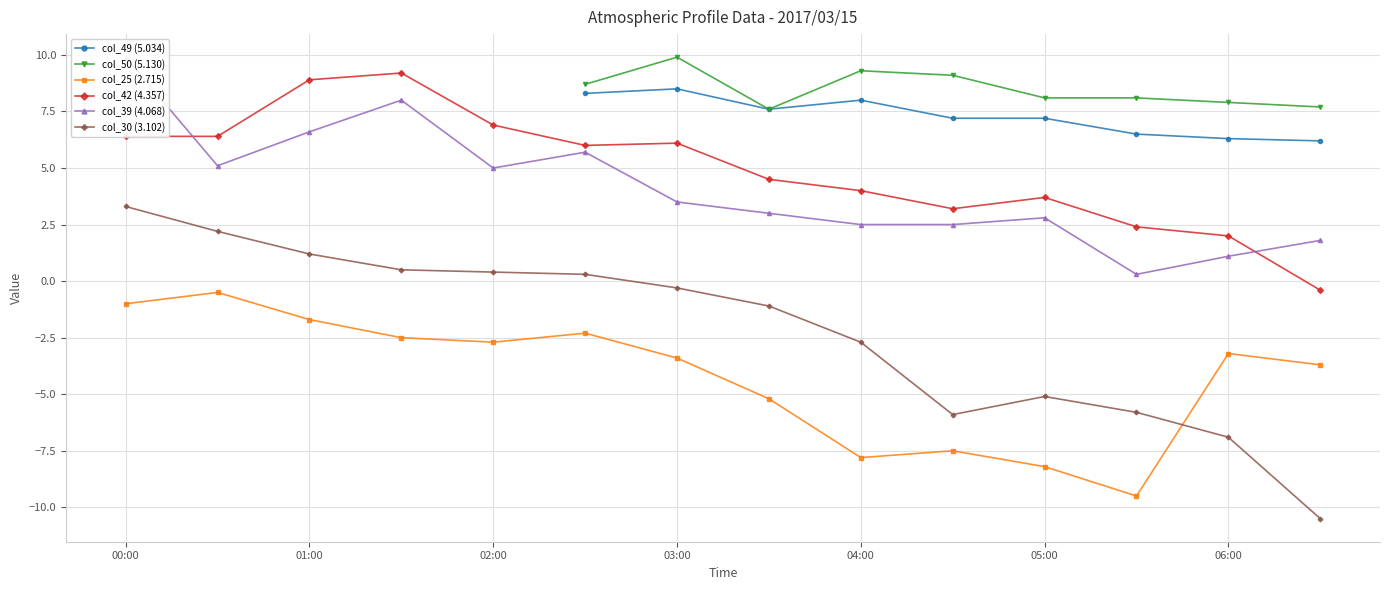

Is it true that col_25 (2.715) equals -7.8 at 04:00?

True